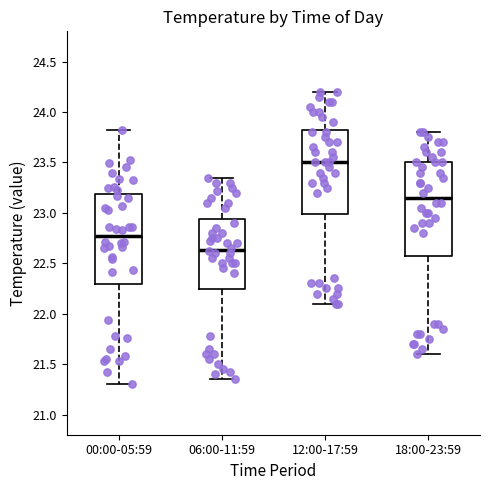

Where is the lower edge of the box for 06:00-11:59 on the y-axis? The values are not printed on the chart, so give them approximately, as read against the axis.

22.25